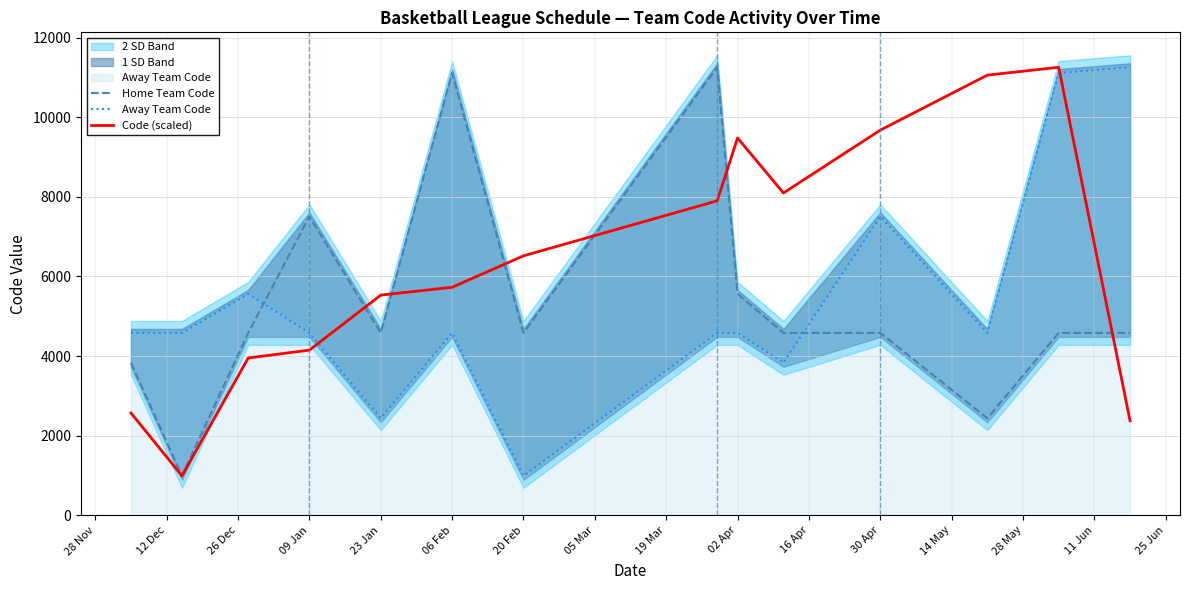

Which series ends up on top after the final intersection of Code (scaled) and Away Team Code?

Away Team Code